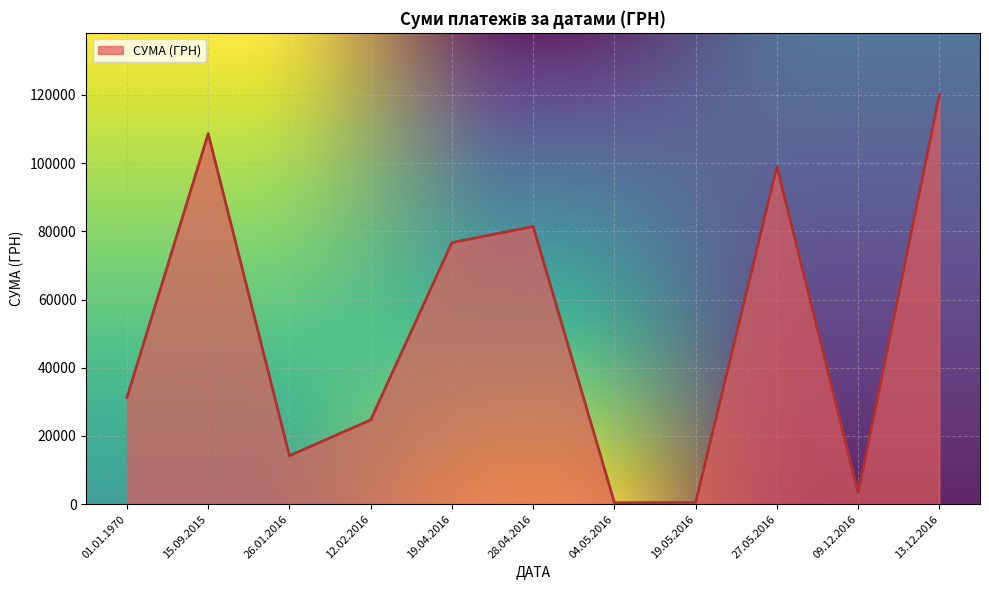

At which label is the value closest to 60246?

19.04.2016